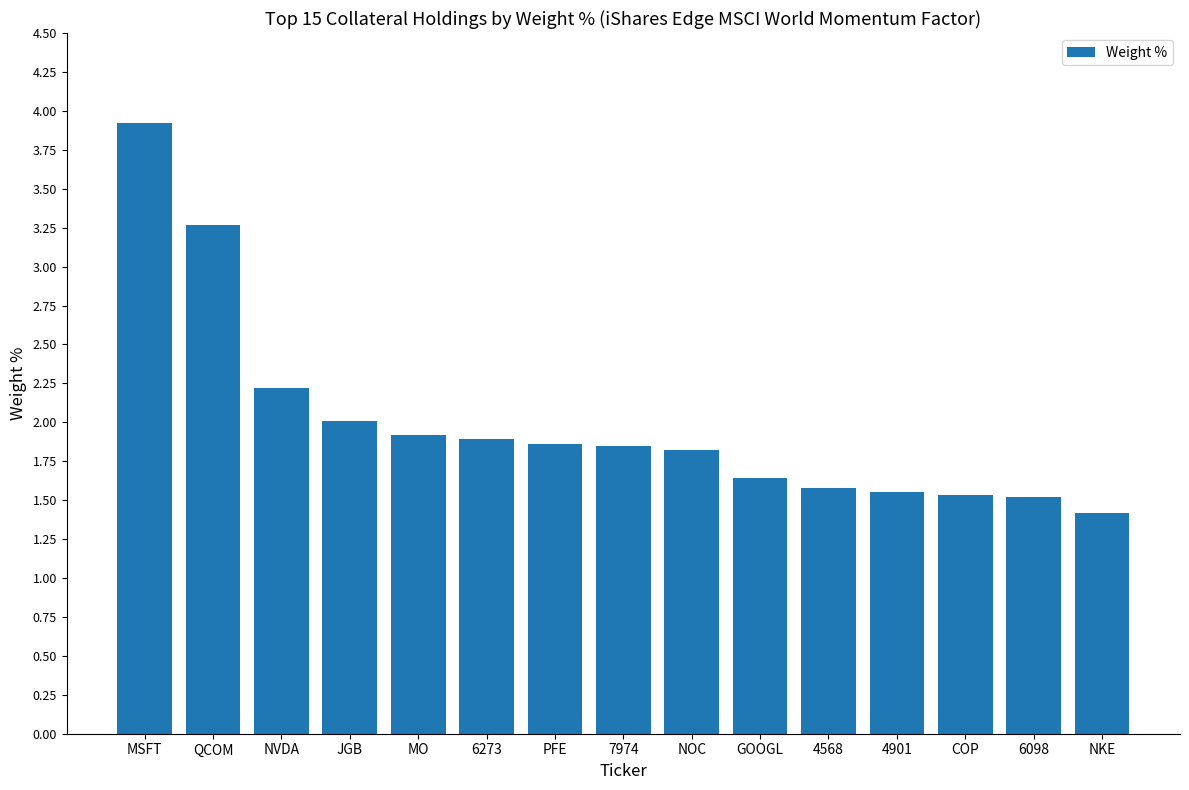

The value at QCOM is 3.3. True or false?

True